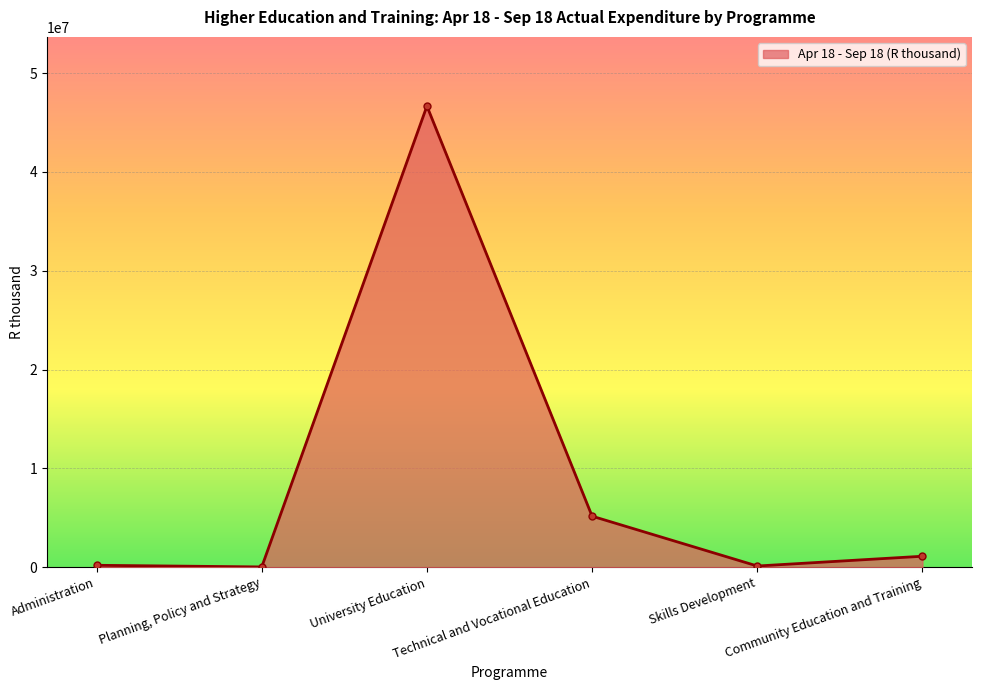

Reading left to right, extract all data points from this chart.

Administration=200922	Planning, Policy and Strategy=34902	University Education=46658686	Technical and Vocational Education=5169651	Skills Development=128283	Community Education and Training=1116707